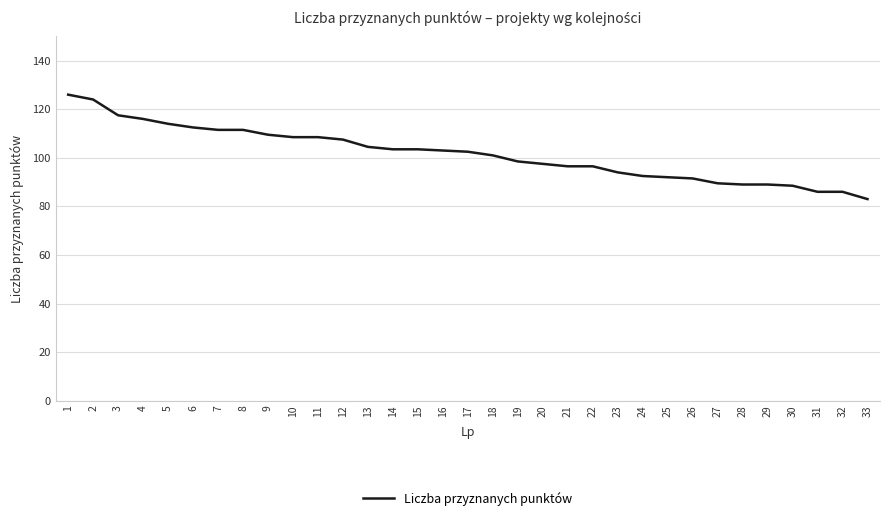

Read the value at 3.

117.5